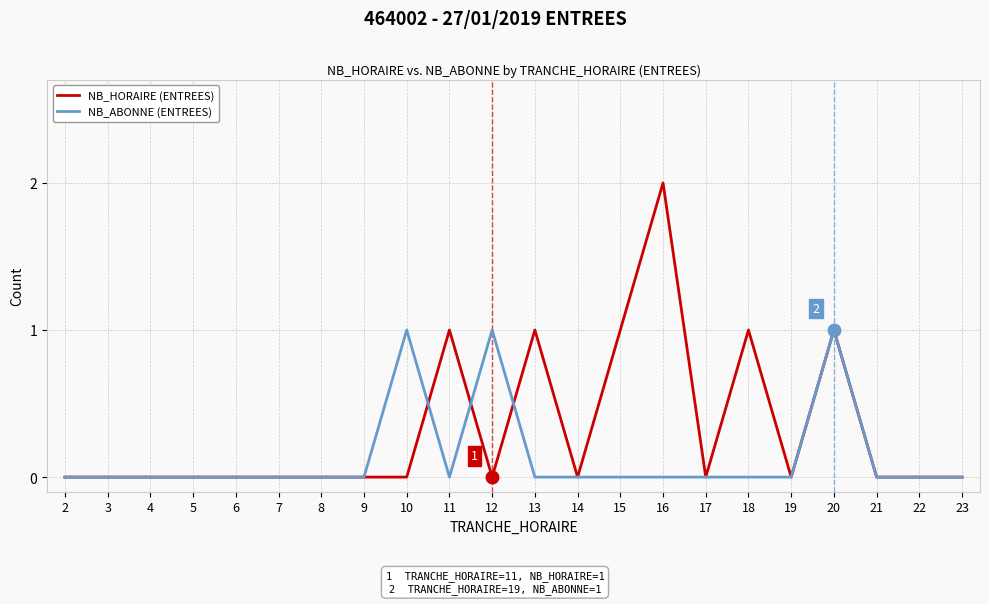

Is it true that NB_ABONNE (ENTREES) equals 0 at 11?

True